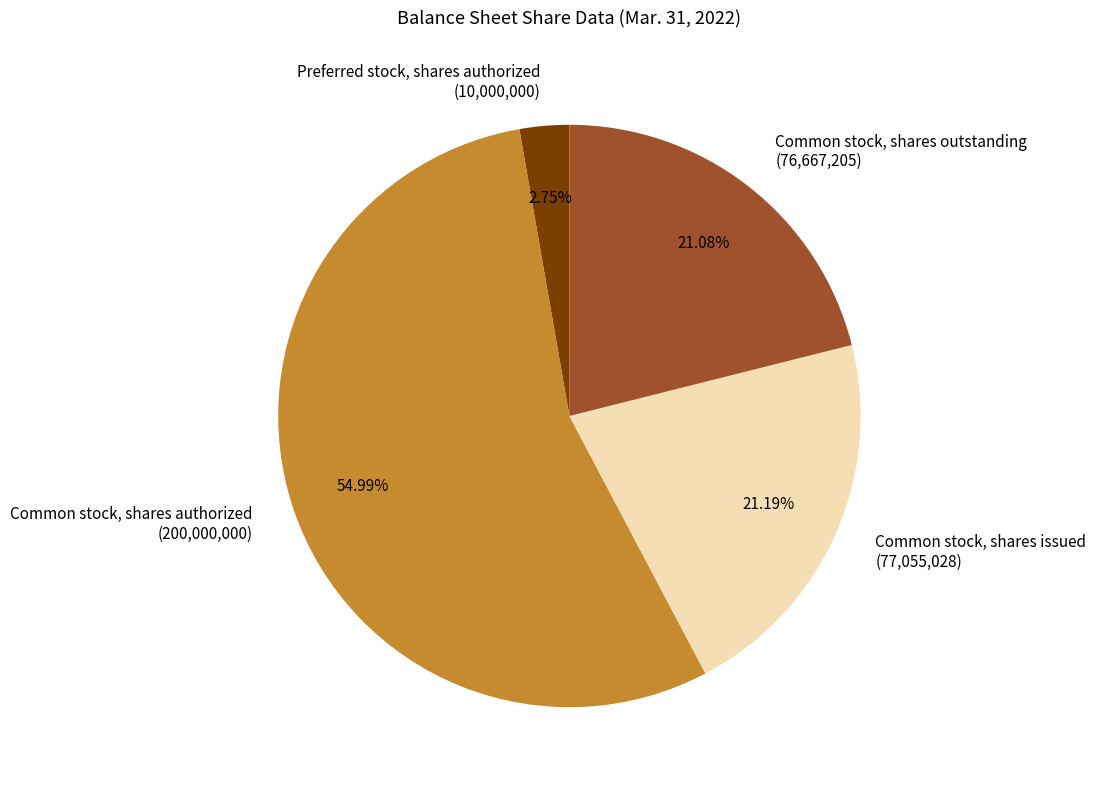

Which slice is the largest?

Common stock, shares authorized